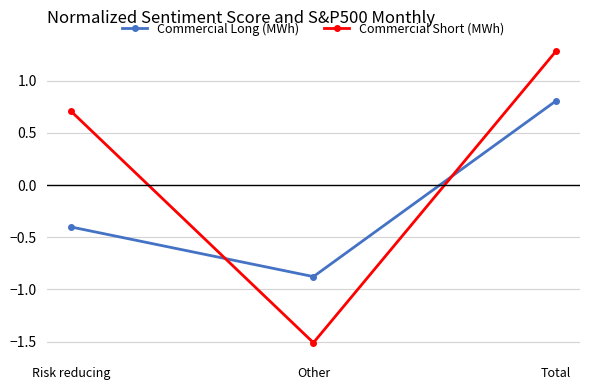

True or false: Commercial Long (MWh) has a value of -0.4 at Risk reducing.

True